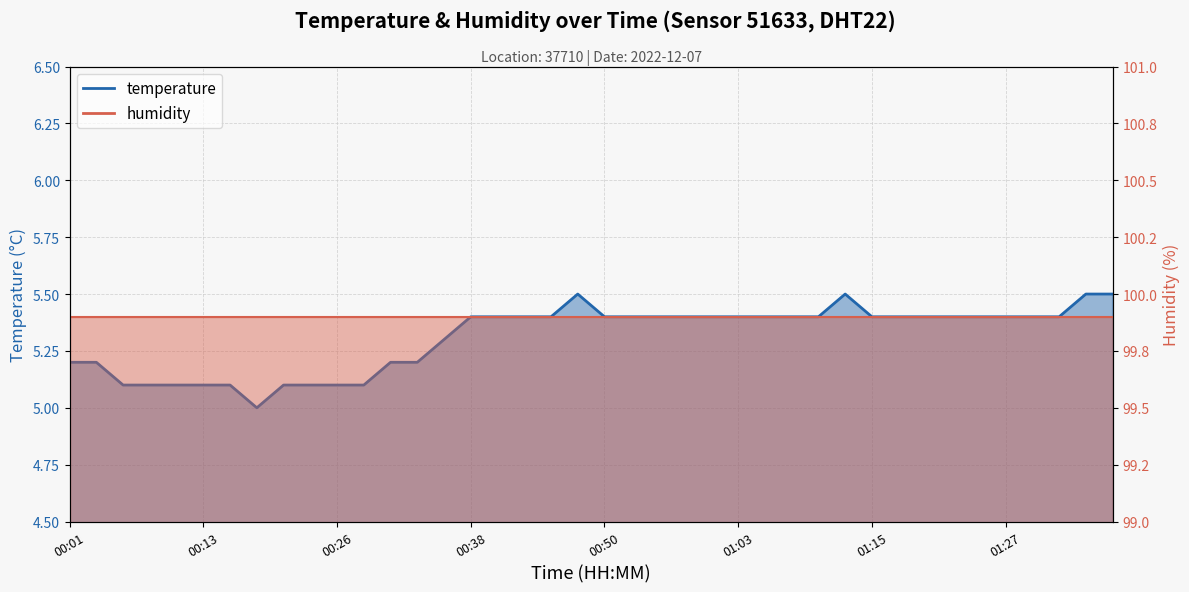

What is the difference between the maximum and minimum values?

0.5